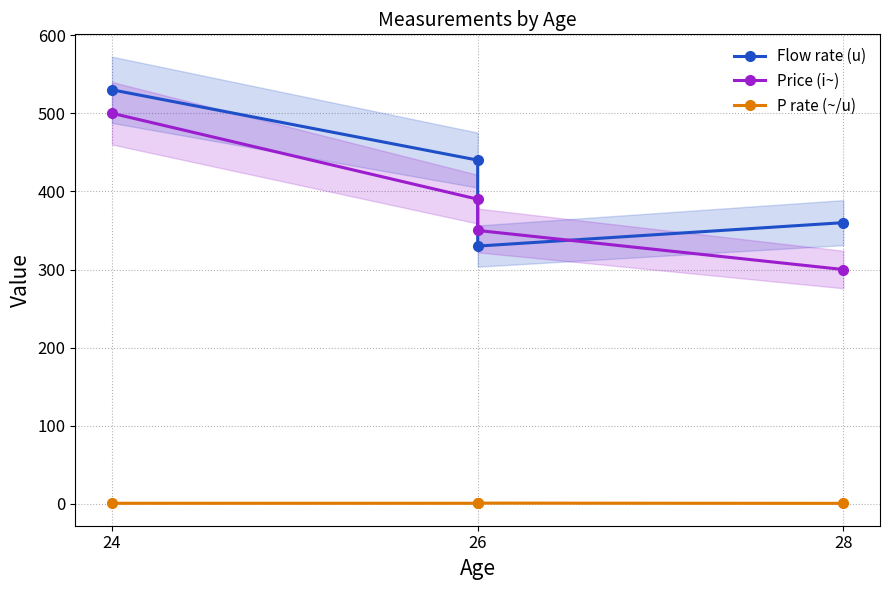

How many lines are shown in the chart?

3